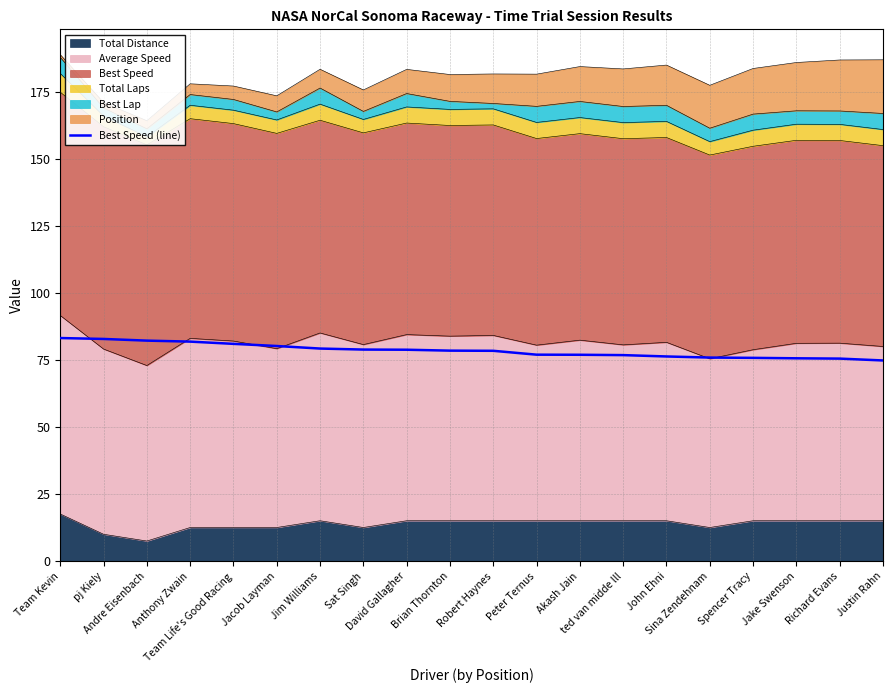

What is the minimum value shown in the chart?

74.9